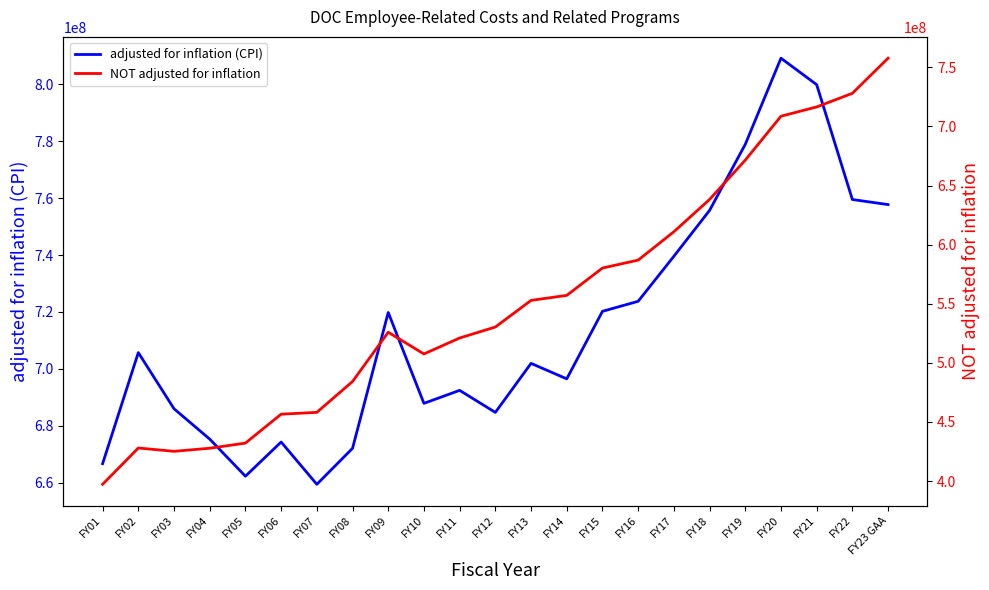

At which label does NOT adjusted for inflation reach its peak?

FY23 GAA